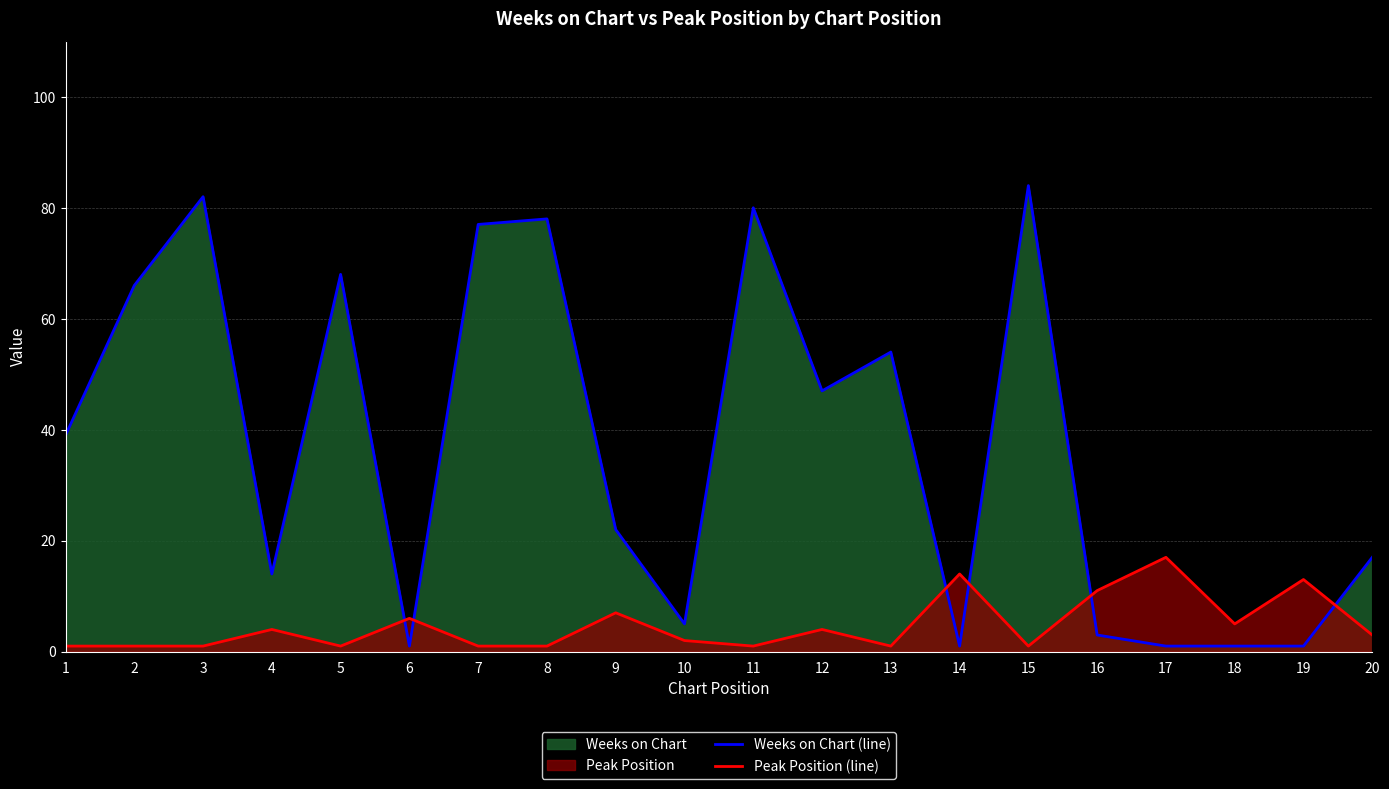

What is the value of the Weeks on Chart (line) point at the 7th from the left?

77